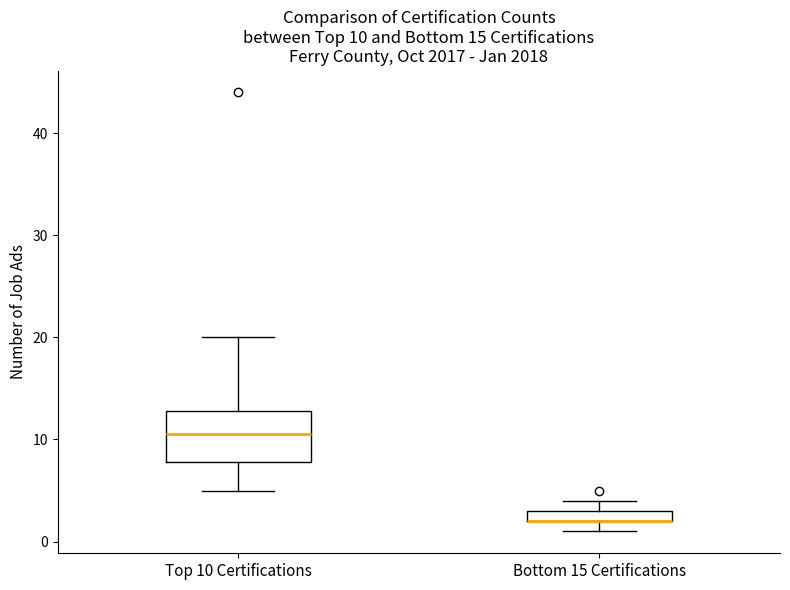

Comparing the boxes themselves (not the whiskers), which one is the tallest?

Top 10 Certifications